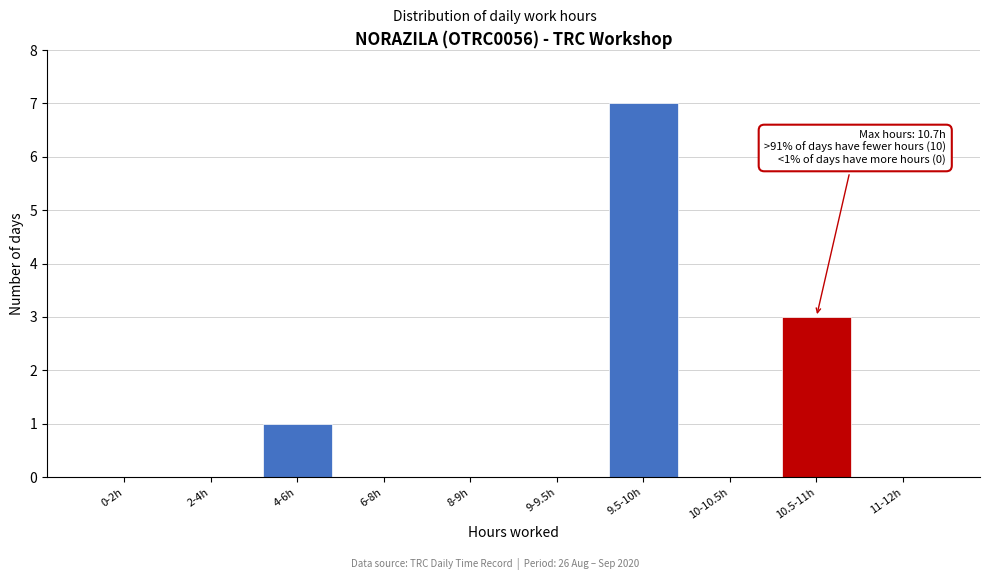

Reading left to right, list all the values displayed in this chart.

0-2h=0	2-4h=0	4-6h=1	6-8h=0	8-9h=0	9-9.5h=0	9.5-10h=7	10-10.5h=0	10.5-11h=3	11-12h=0